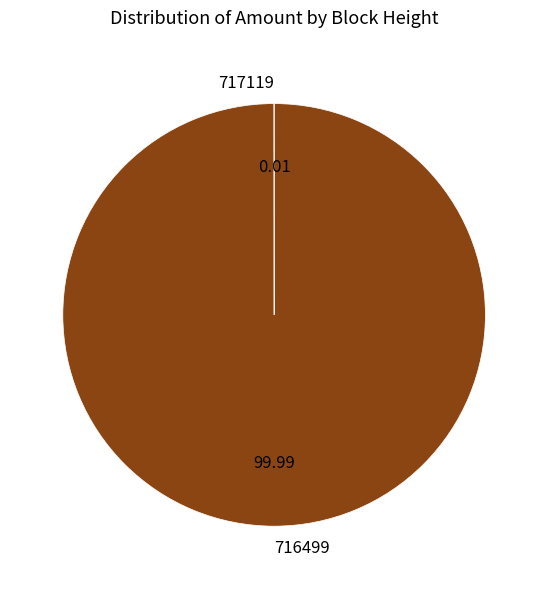

Which slice is the largest?

716499